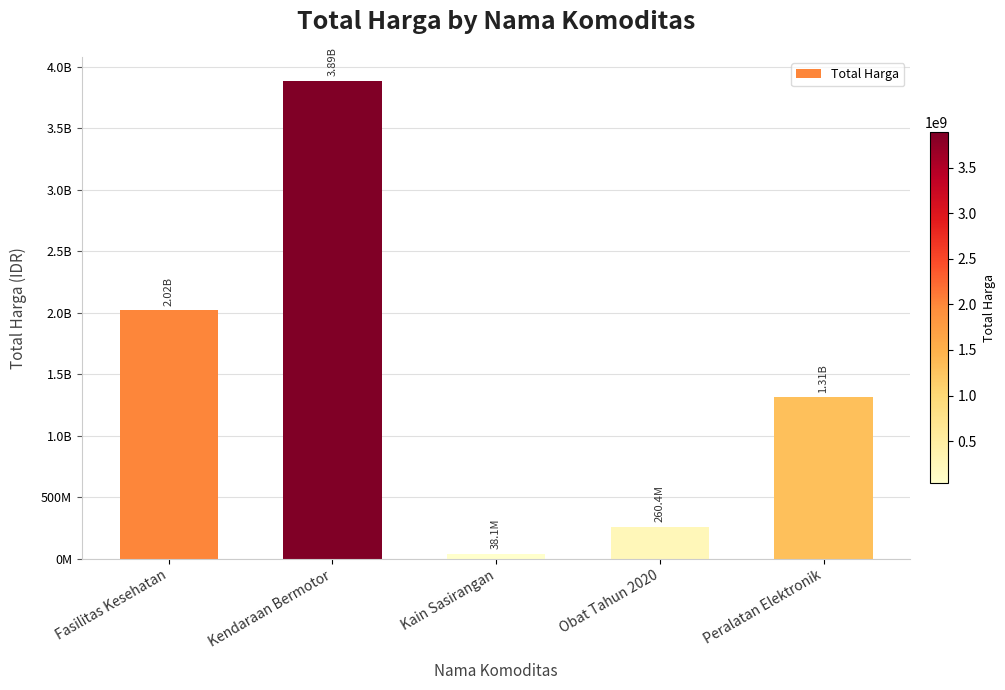

List the labels in order of value, largest first.

Kendaraan Bermotor, Fasilitas Kesehatan, Peralatan Elektronik, Obat Tahun 2020, Kain Sasirangan